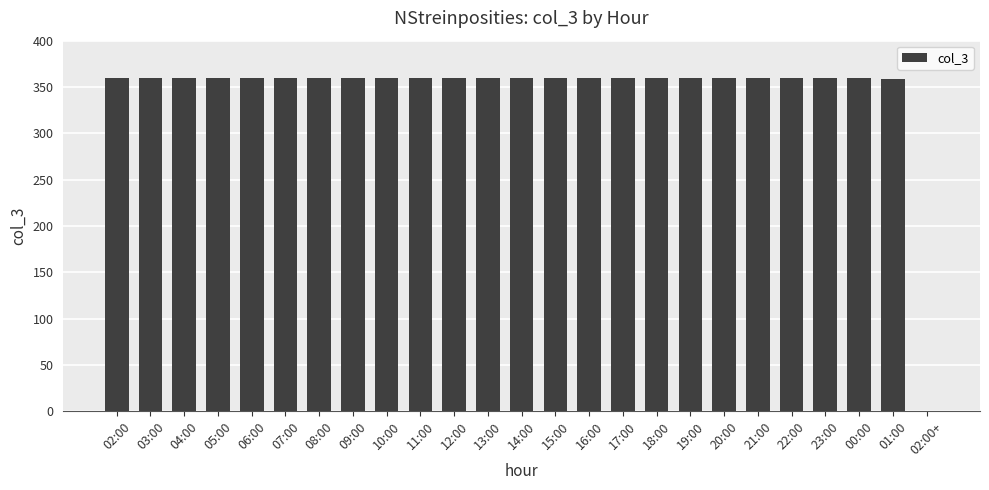

Approximately how many times larger is the value at 14:00 compared to 02:00?

1.0